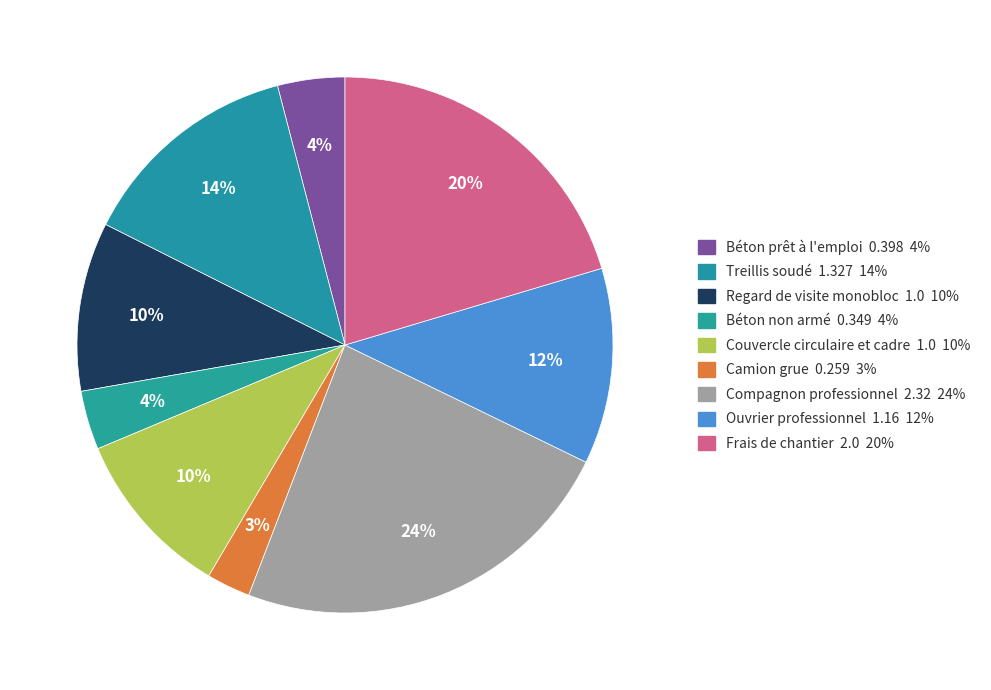

What portion of the pie excludes Treillis soudé?

86.5%